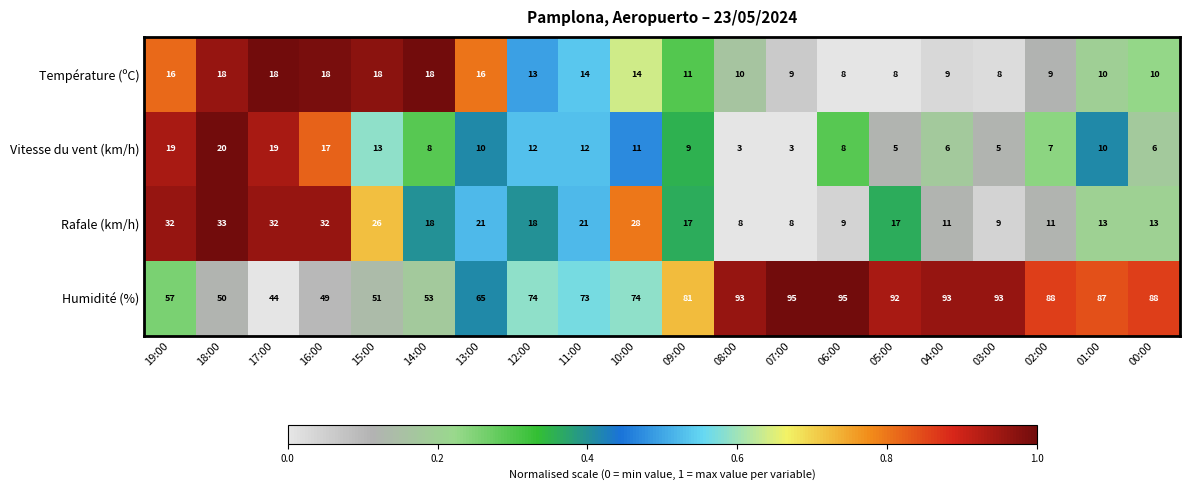

Where does the Vitesse du vent (km/h) series first go above 10?

19:00